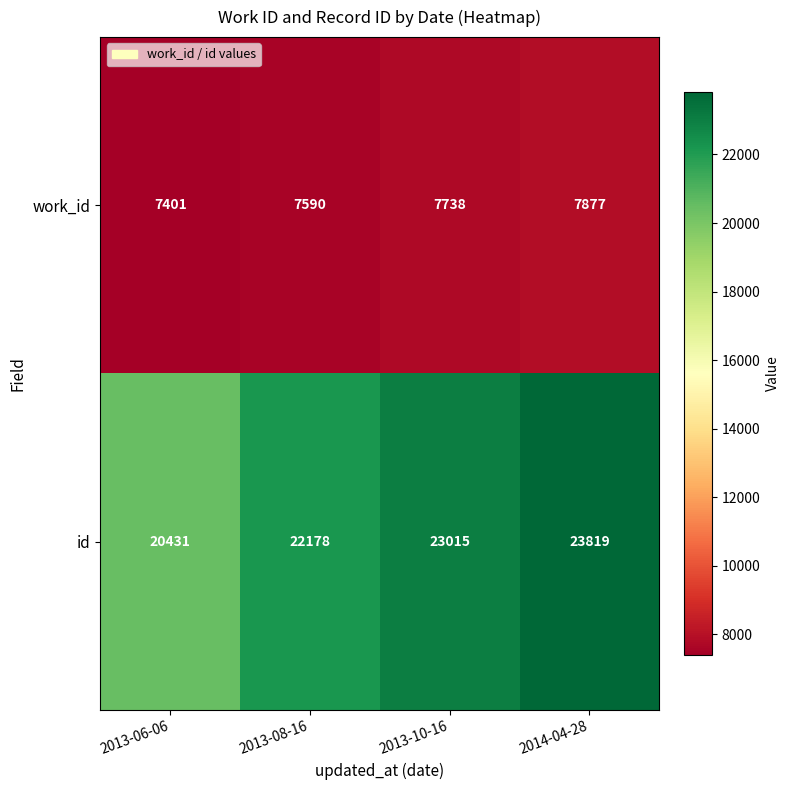

How many id values are between 22178 and 23819?

3